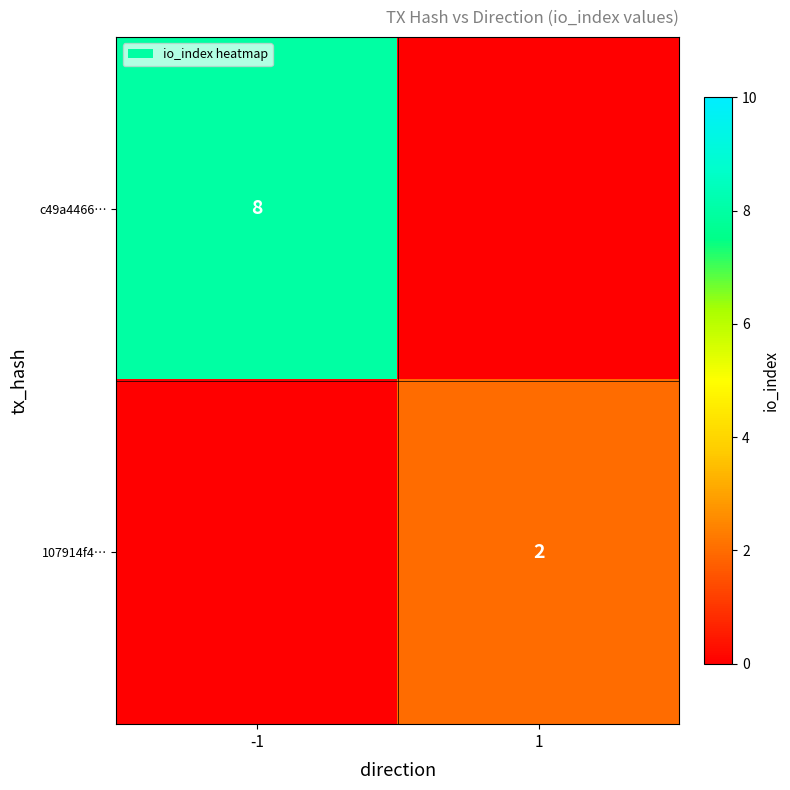

How many categories are shown in the chart?

2